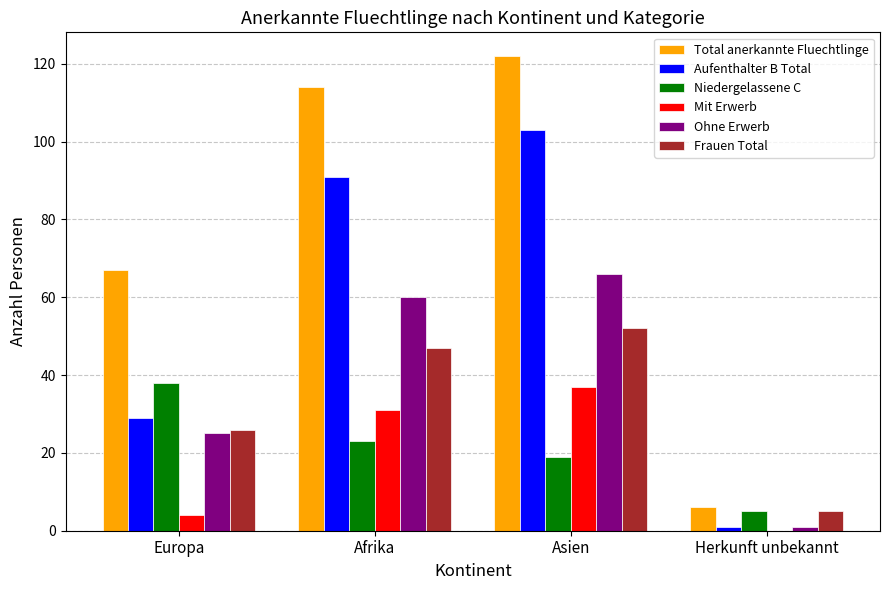

What is the sum of all Ohne Erwerb values?

152